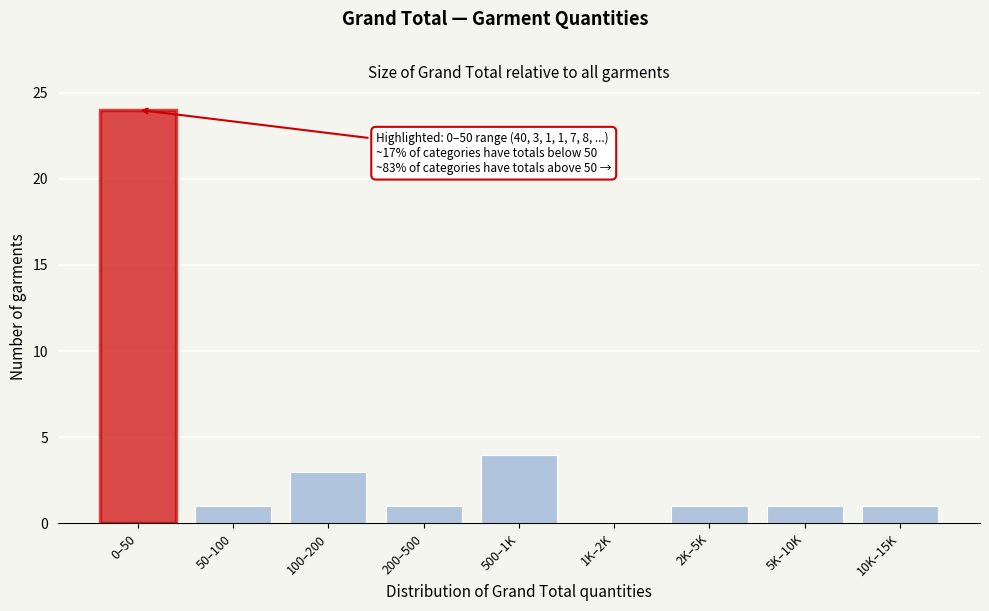

Reading left to right, list all the values displayed in this chart.

0–50=24	50–100=1	100–200=3	200–500=1	500–1K=4	1K–2K=0	2K–5K=1	5K–10K=1	10K–15K=1